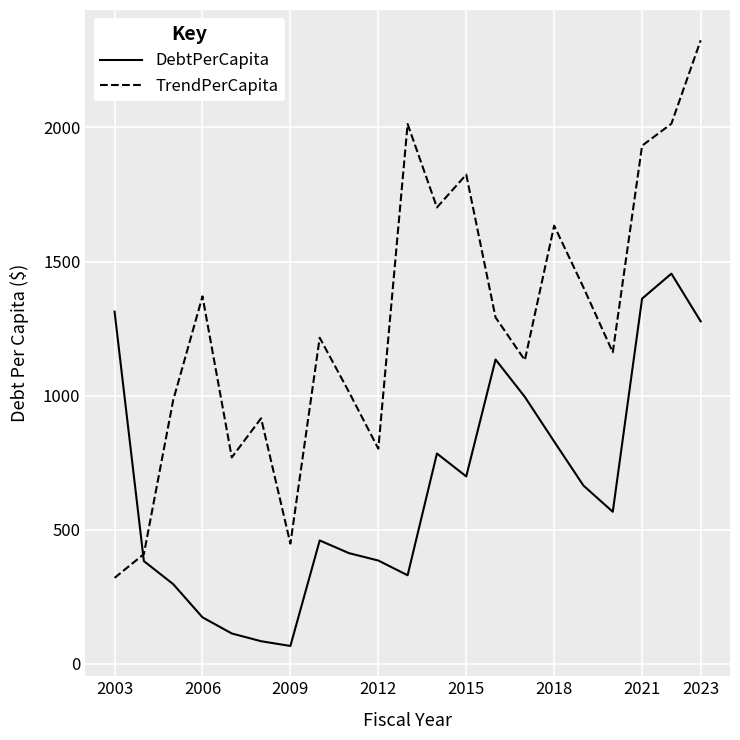

Rank the series by their maximum value, from highest to lowest.

TrendPerCapita, DebtPerCapita